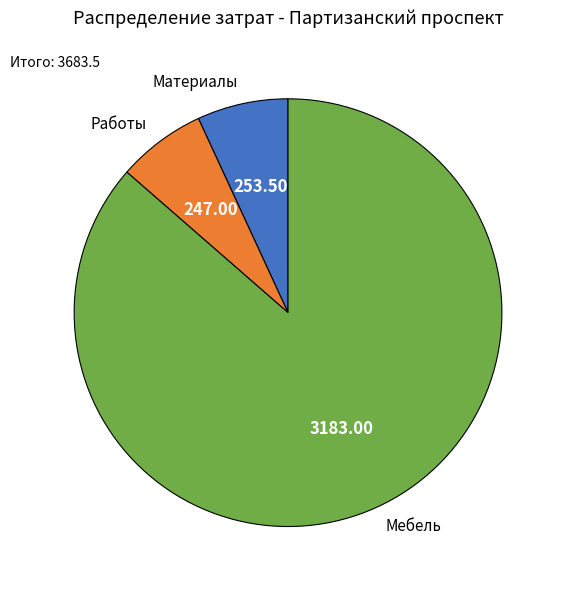

What is the largest slice in the pie chart?

Мебель